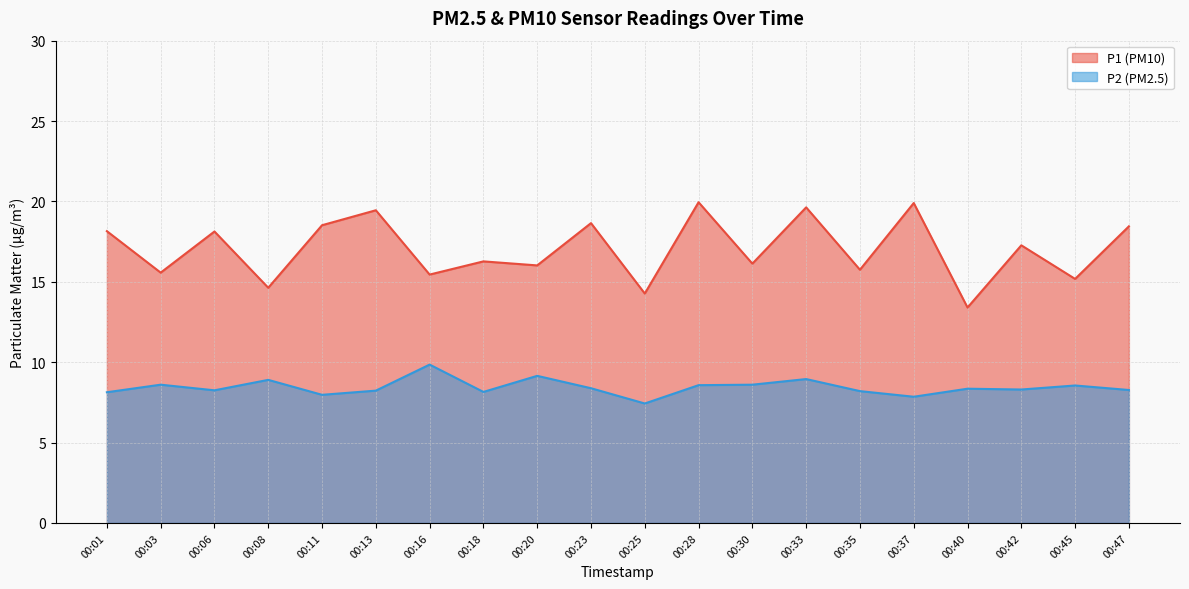

How many values in the P1 series are below 17?

10